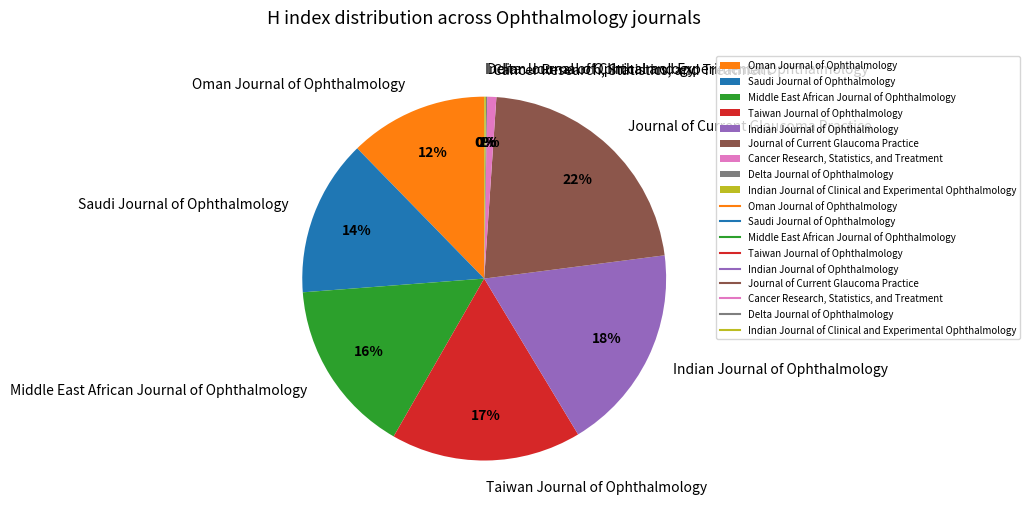

To the nearest percent, what is the difference between the Taiwan Journal of Ophthalmology and Oman Journal of Ophthalmology slice percentages?

5%